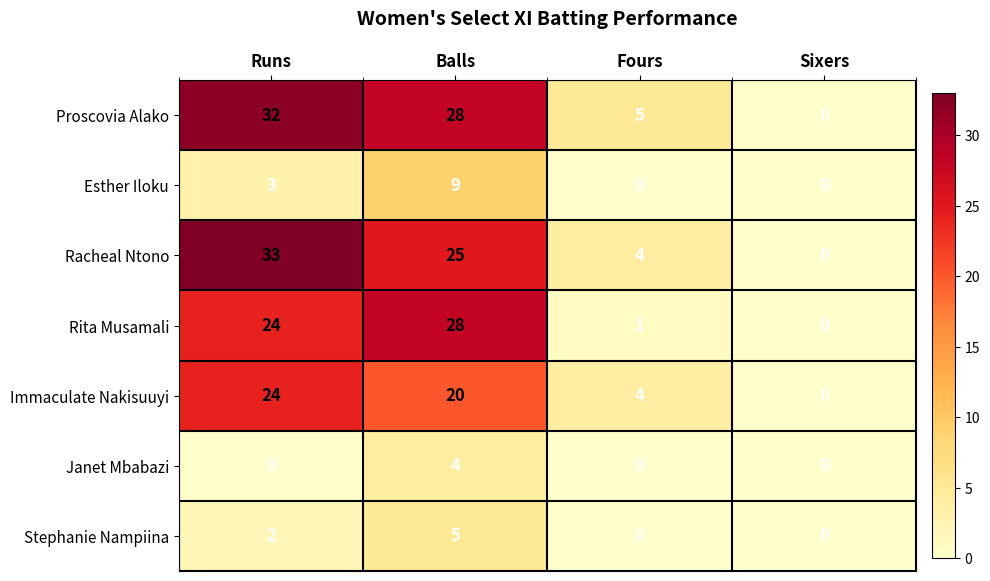

Rank the series by their maximum value, from lowest to highest.

Janet Mbabazi, Stephanie Nampiina, Esther Iloku, Immaculate Nakisuuyi, Rita Musamali, Proscovia Alako, Racheal Ntono